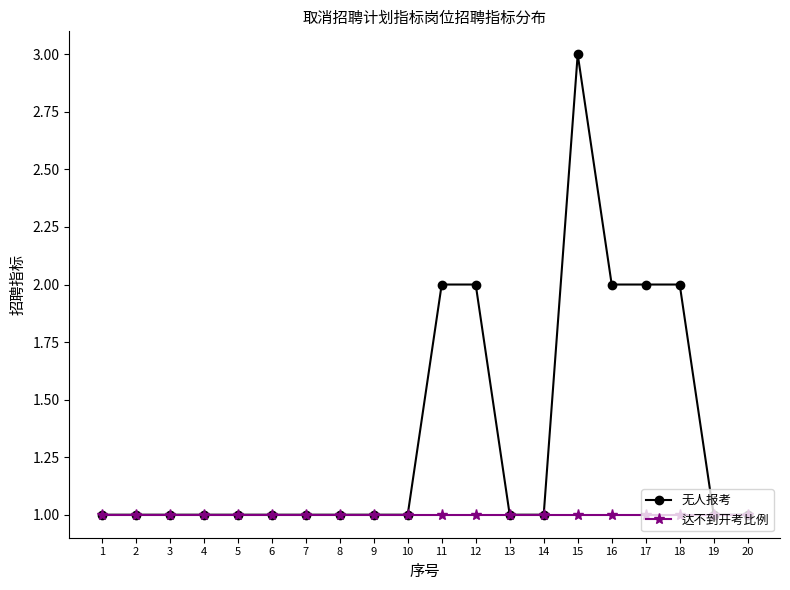

What is the total value across all series at 14?

2